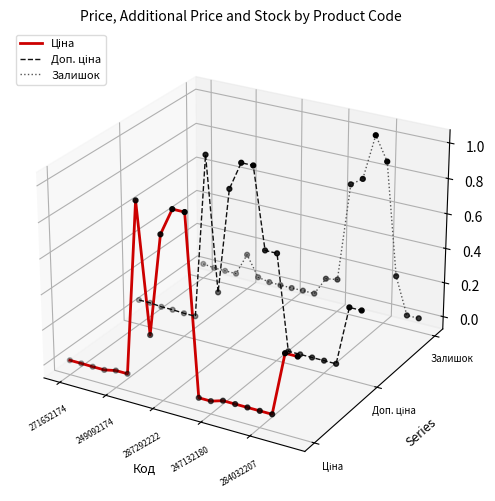

What are all the series names shown in the legend?

Ціна, Доп. ціна, Залишок